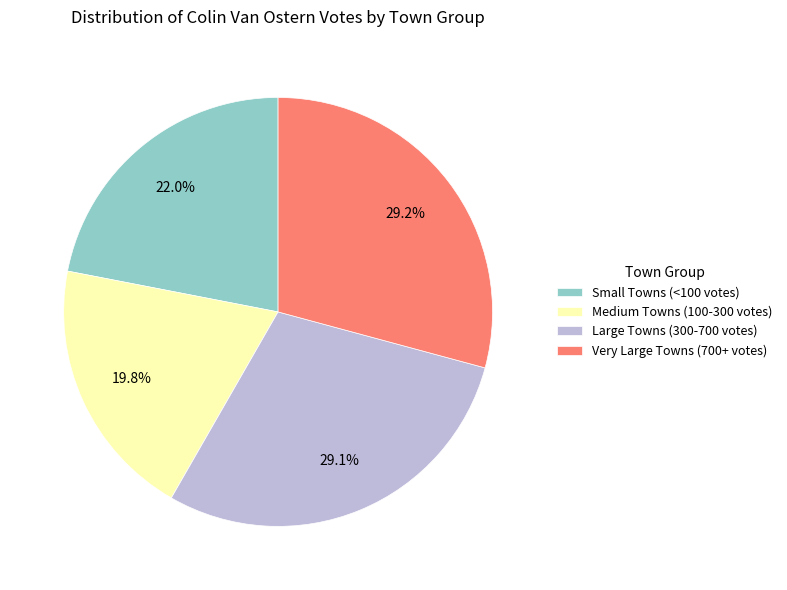

Between Medium Towns (100-300 votes) and Small Towns (<100 votes), which is larger?

Small Towns (<100 votes)